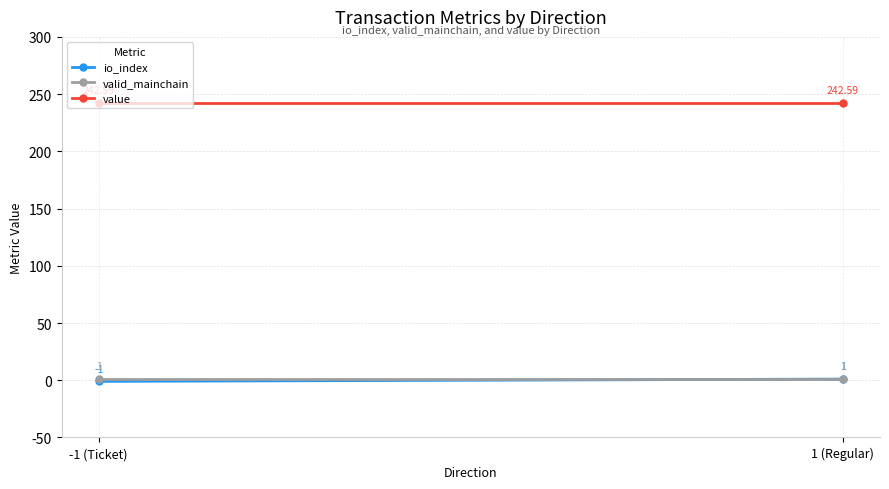

Rank the series by their maximum value, from lowest to highest.

io_index, valid_mainchain, value